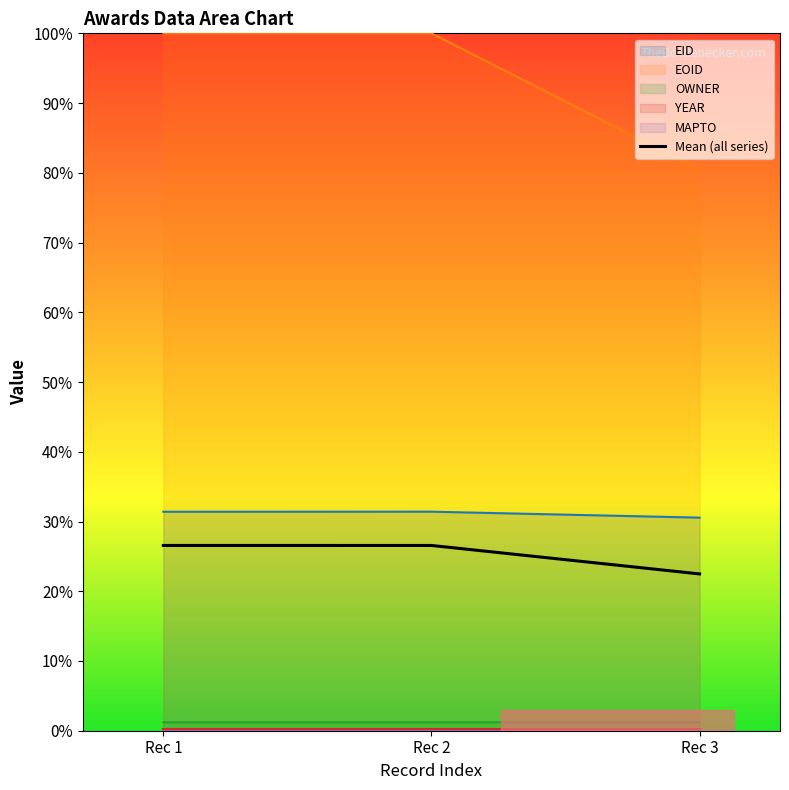

Reading right to left, what are all the values shown in this chart?

22.5	26.6	26.6